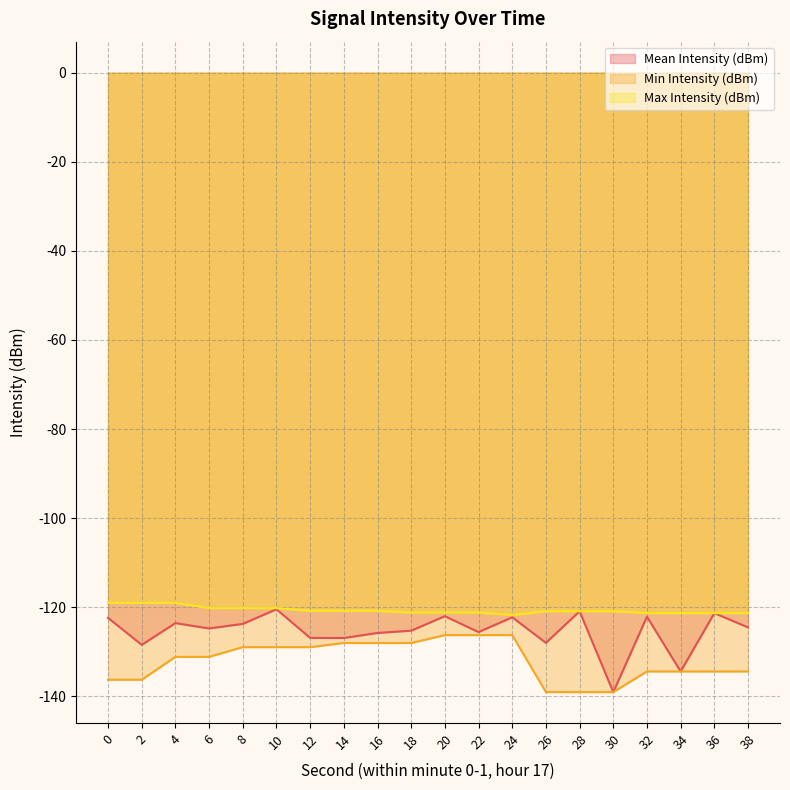

Where is the first local maximum for Mean Intensity (dBm)?

4